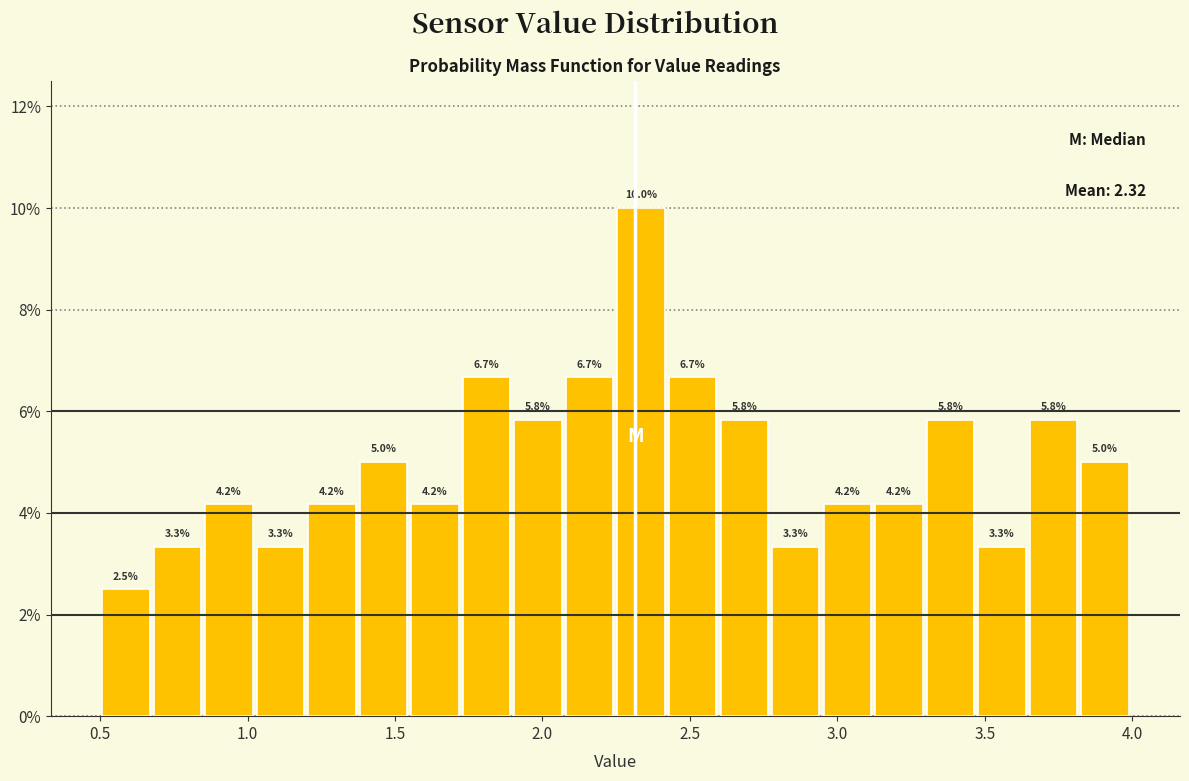

Around what value on the x-axis is the tallest bar? Give the approximate position of its centre, as read against the axis.

2.35